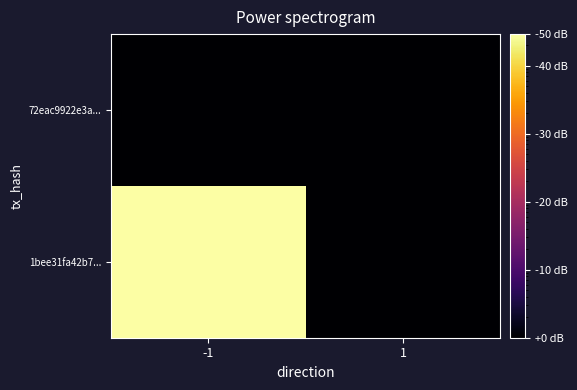

Which series has the largest total across all categories?

1bee31fa42b7...